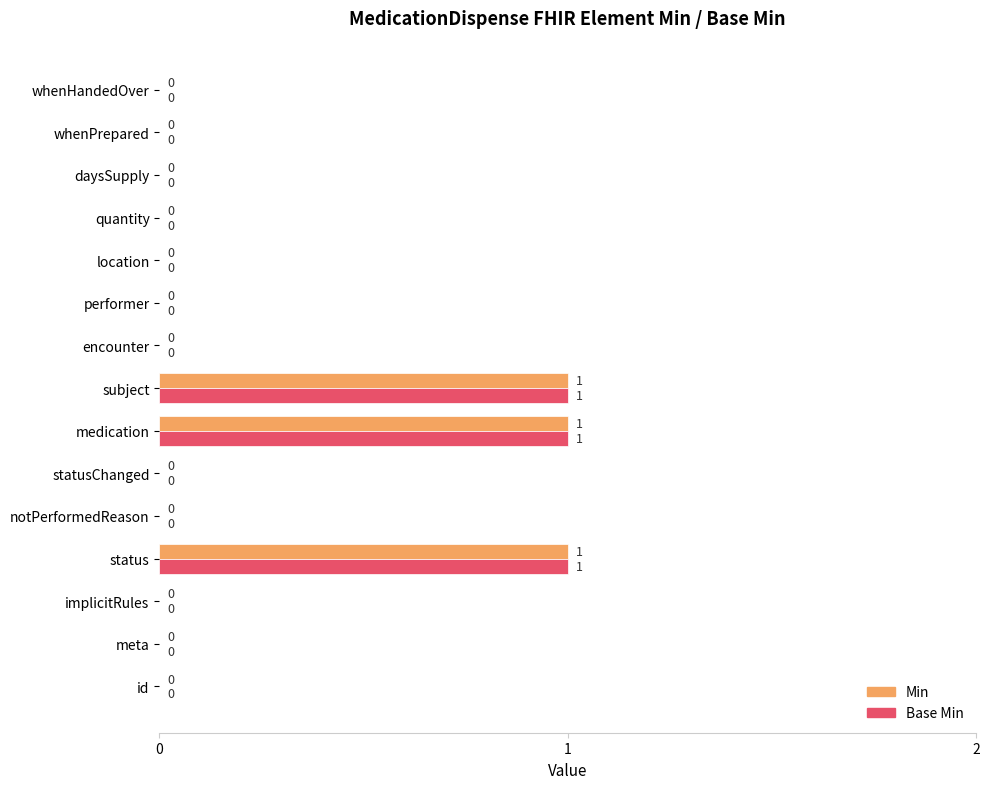

True or false: Base Min has a value of -1 at notPerformedReason.

False